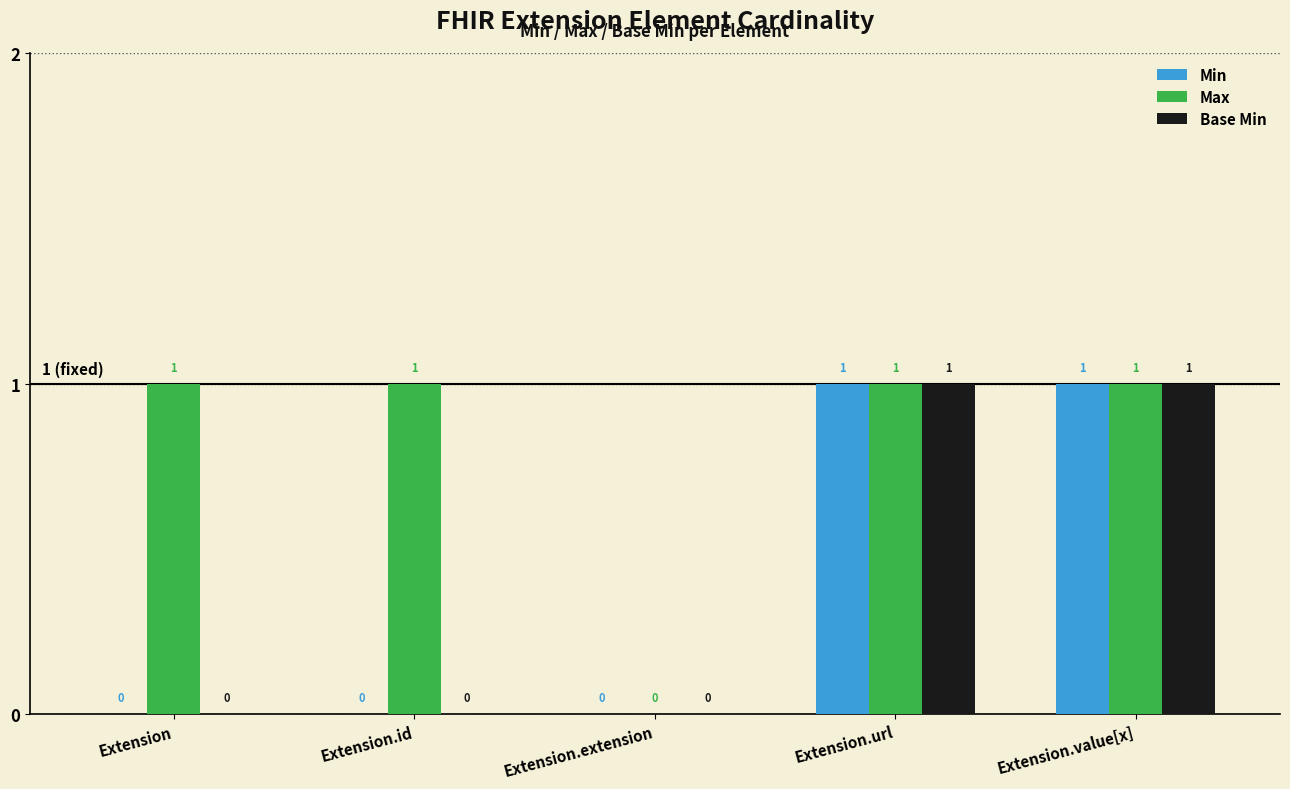

Which series has the largest total across all categories?

Max